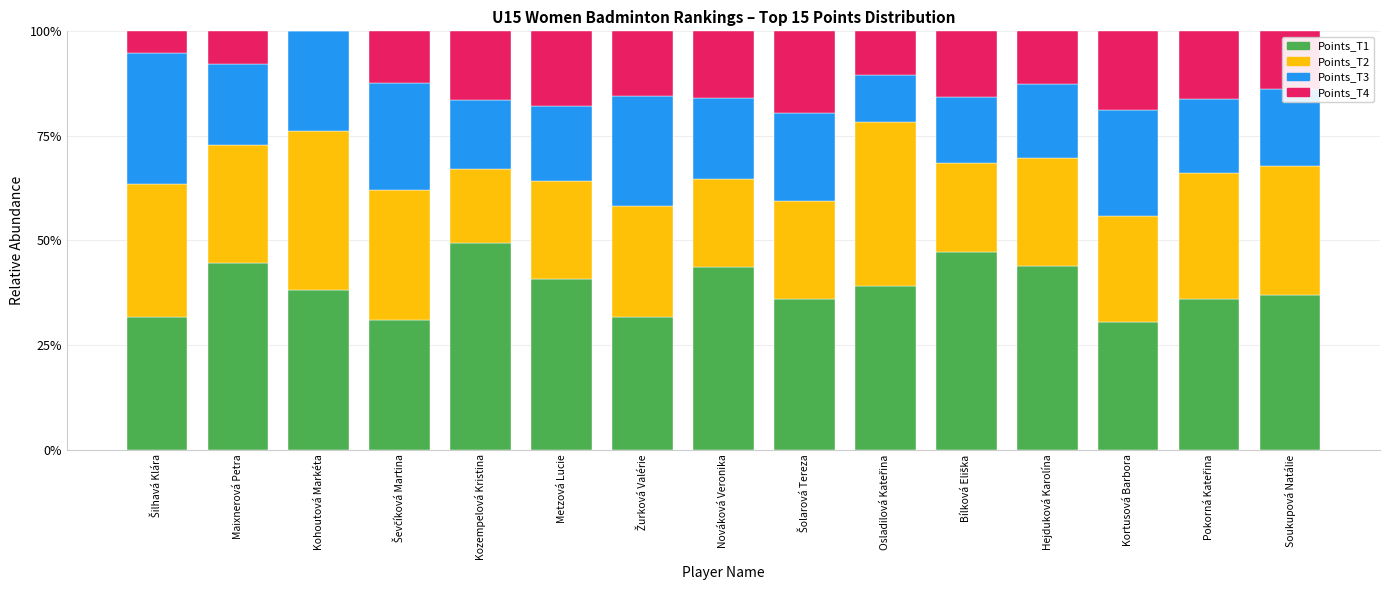

What is the maximum value for Points_T1?

49.3